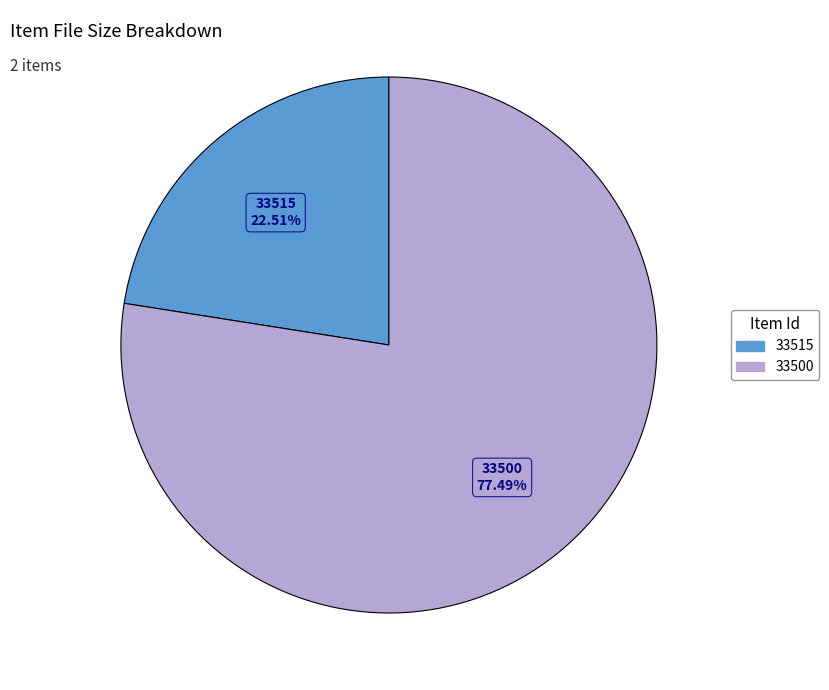

To the nearest percent, what is the difference between the 33500 and 33515 slice percentages?

55%